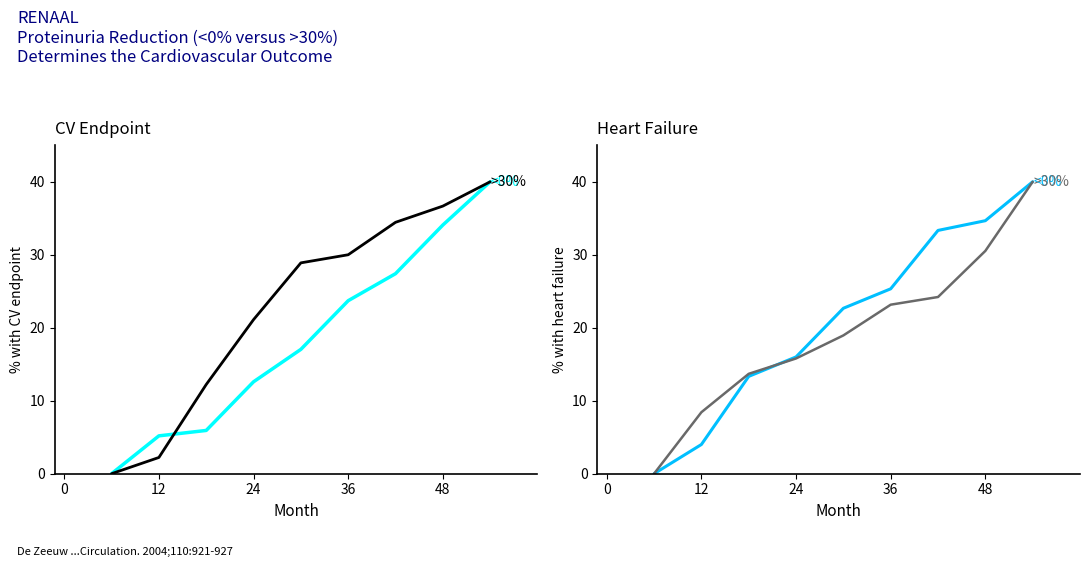

True or false: >30% has more than 2 interior local peaks.

False